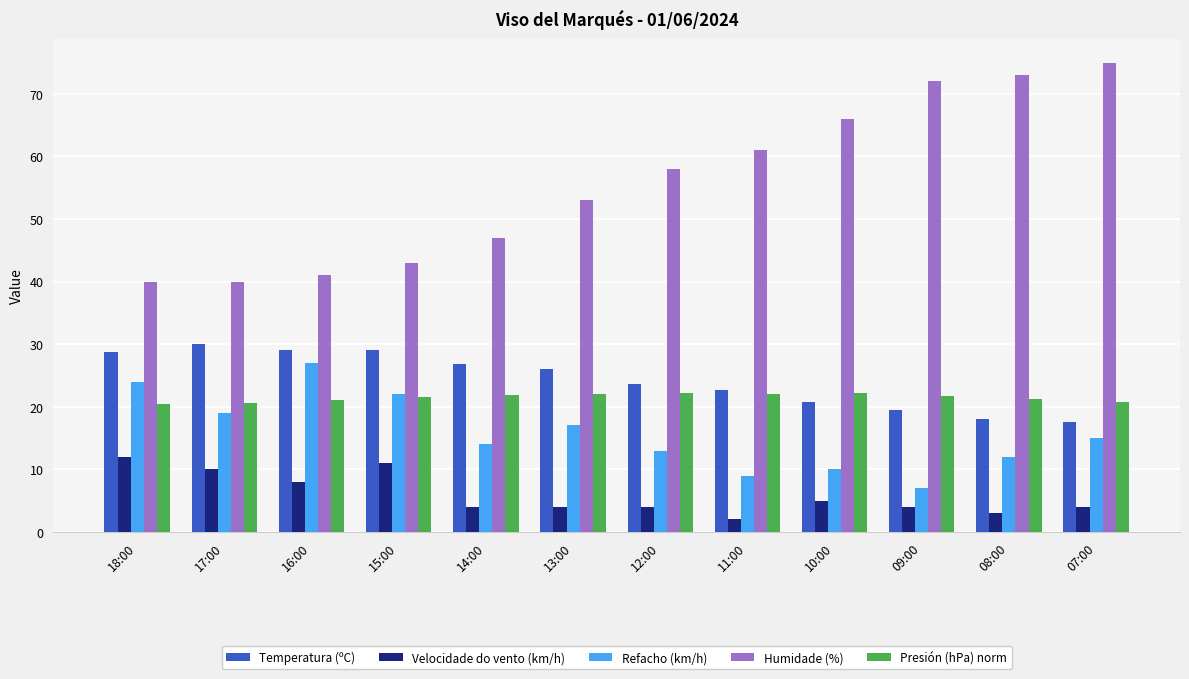

How many bars are there in total?

60